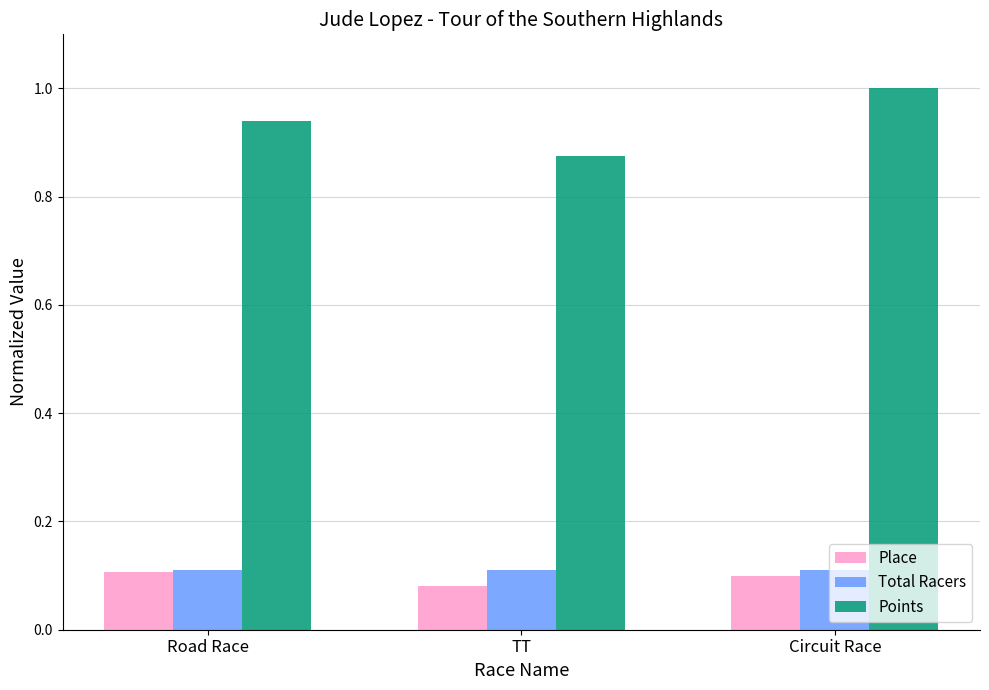

The value of Place at Circuit Race is 0.2. True or false?

False